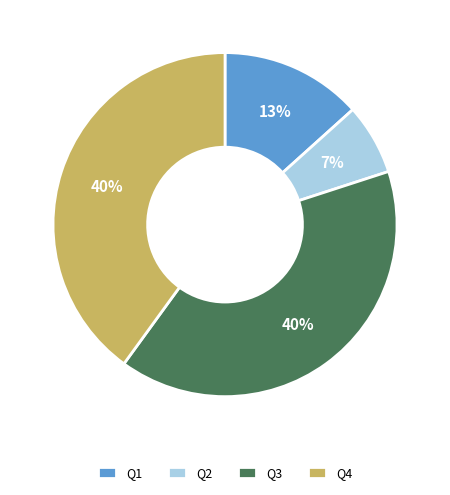

Between Q3 and Q1, which is larger?

Q3